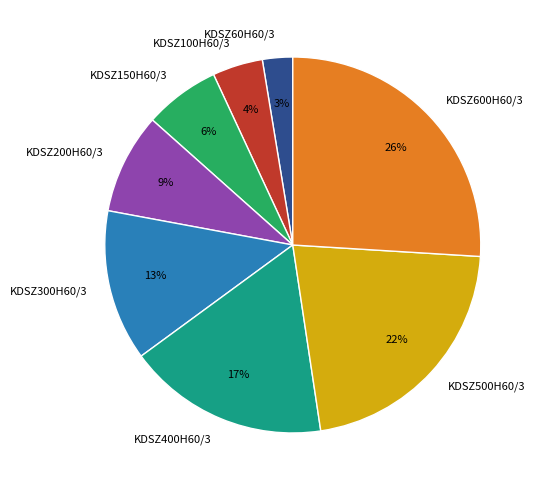

Approximately how many times larger is the value at KDSZ200H60/3 compared to KDSZ300H60/3?

0.7